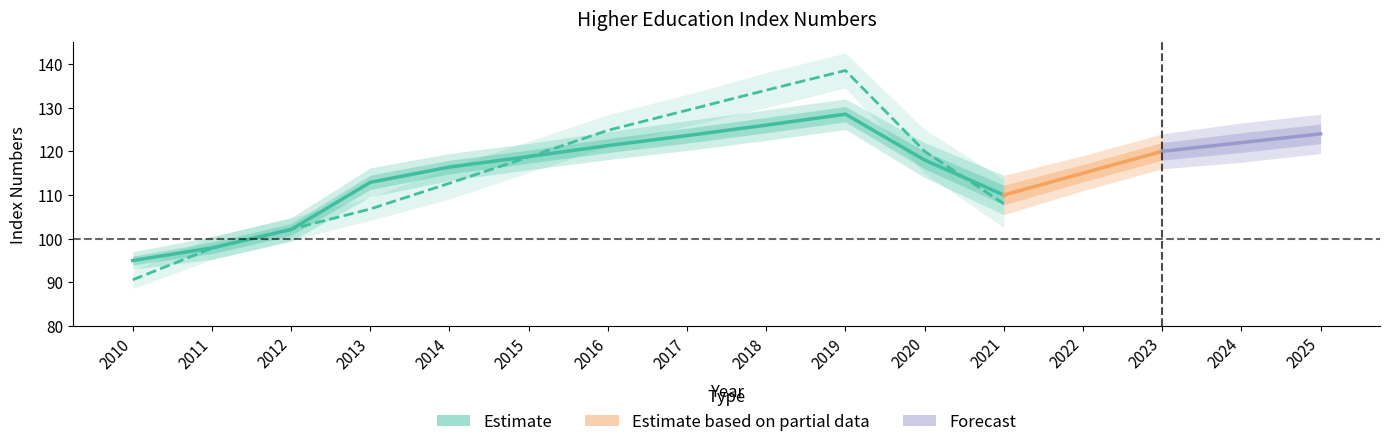

How many data points does each series have?

12